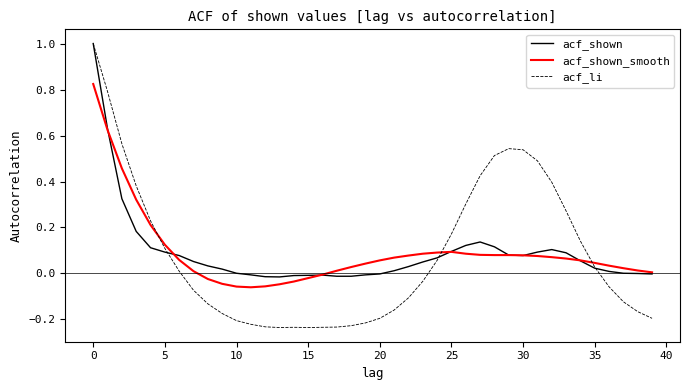

What is the highest value of the acf_li series?

1.0